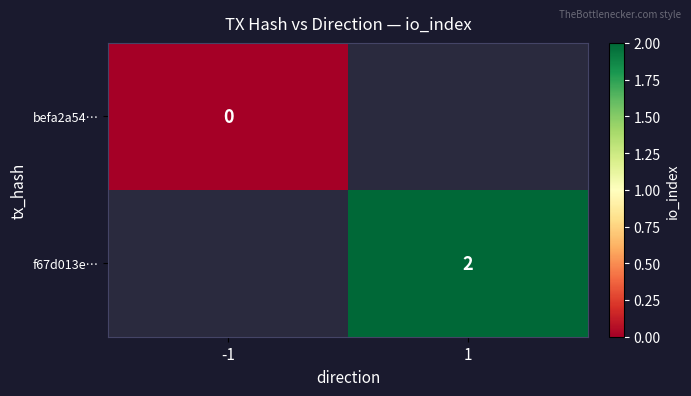

Which category has the highest value across all series?

1